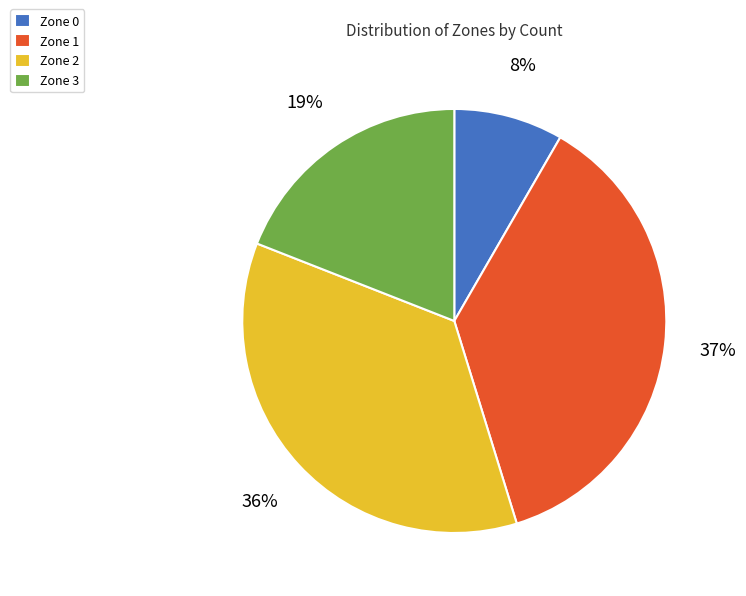

Combined, do Zone 1 and Zone 0 account for over 50%?

No